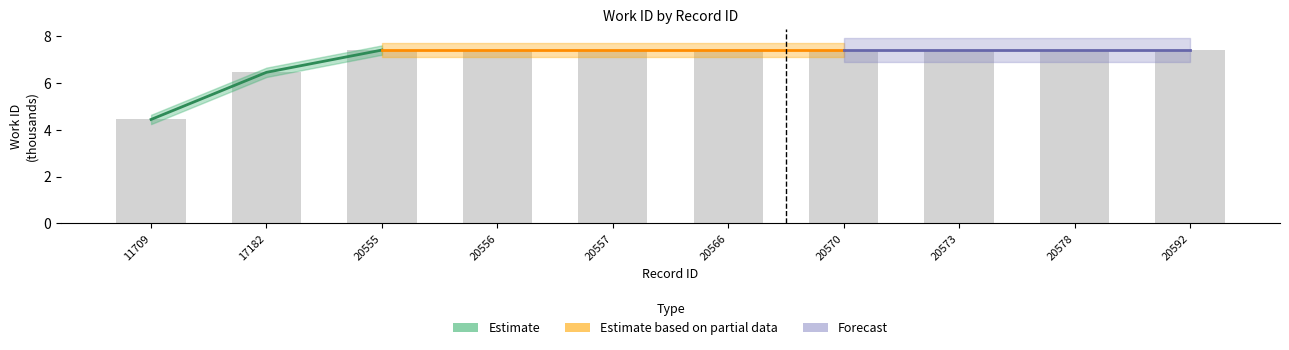

Does the chart contain any negative values?

No